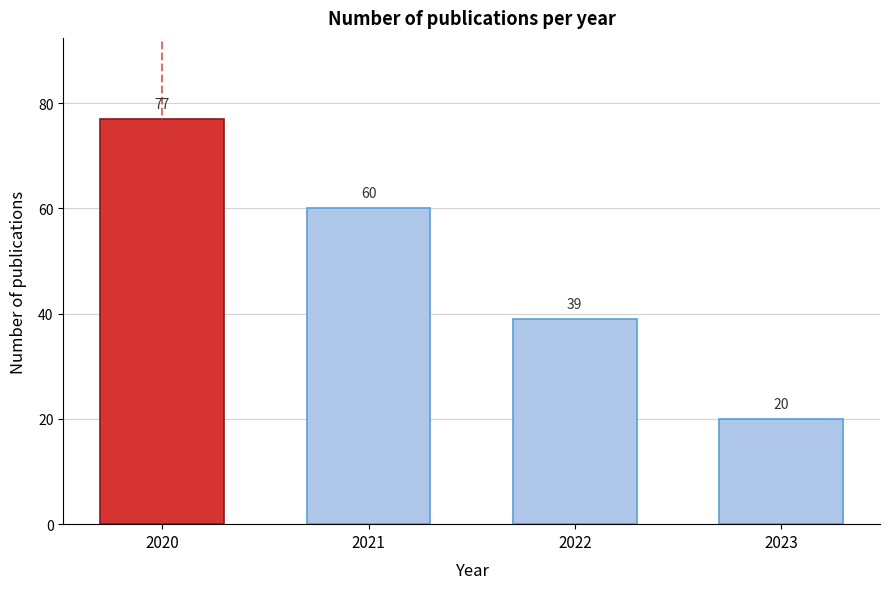

Reading left to right, list all the values displayed in this chart.

2020=77	2021=60	2022=39	2023=20